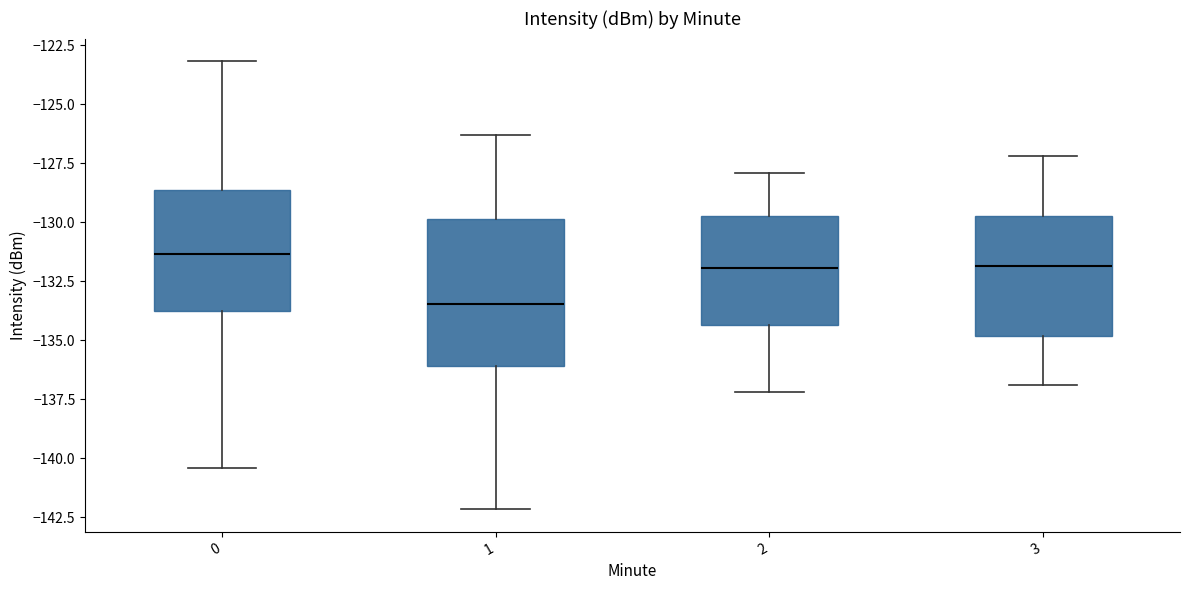

Which box is the tallest, from its lower edge to its upper edge?

1